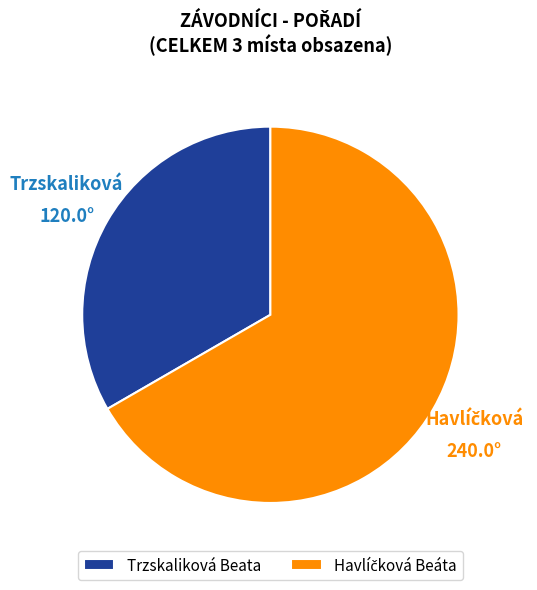

What is the smallest slice in the pie chart?

Trzskaliková Beata